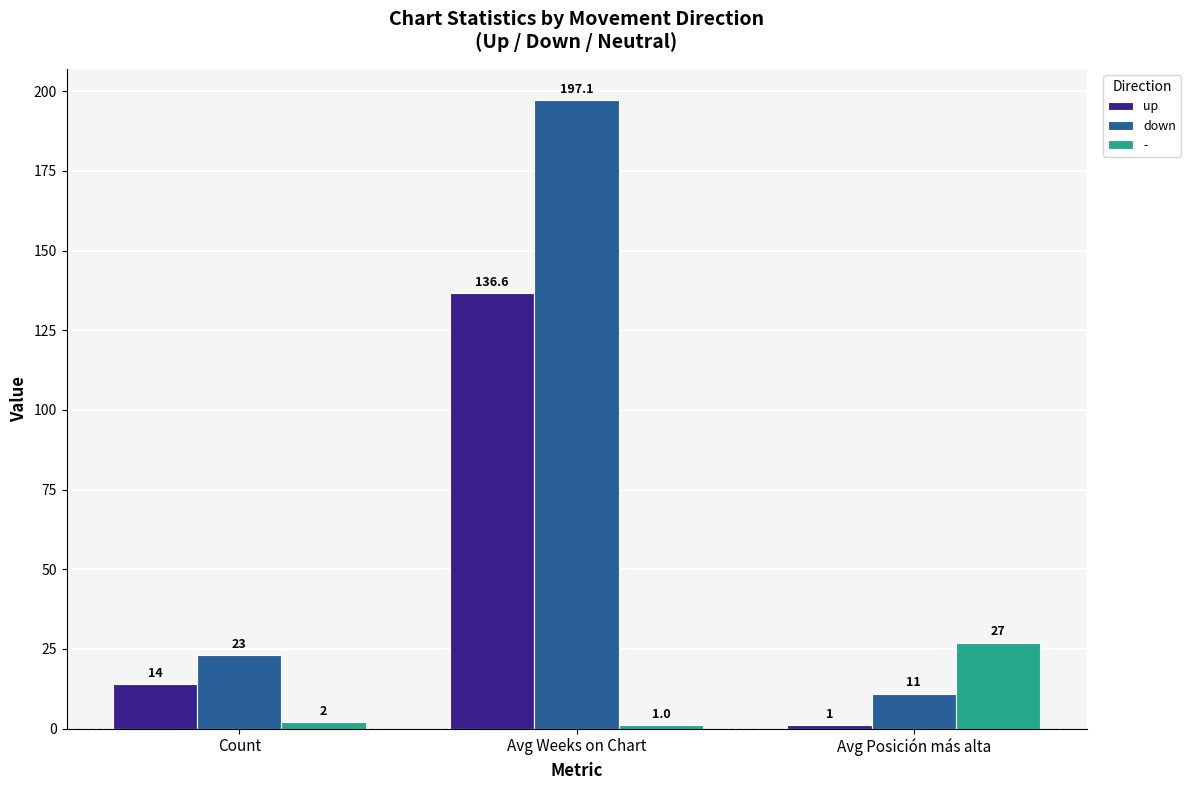

At how many categories does at least one series exceed 15?

3